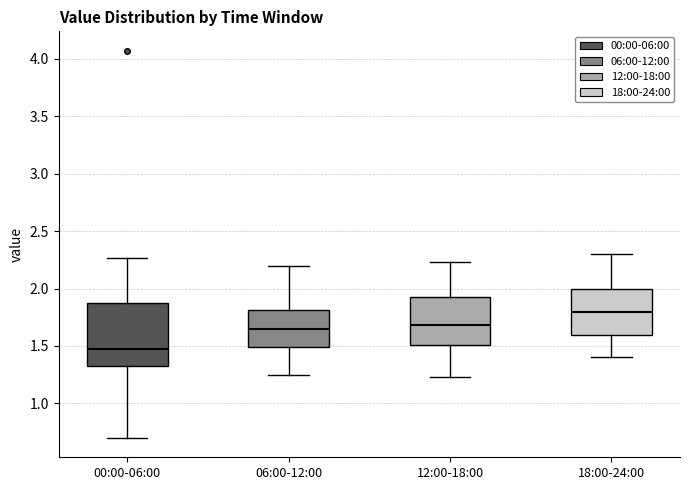

Where is the upper edge of the box for 00:00-06:00 on the y-axis? The values are not printed on the chart, so give them approximately, as read against the axis.

1.85